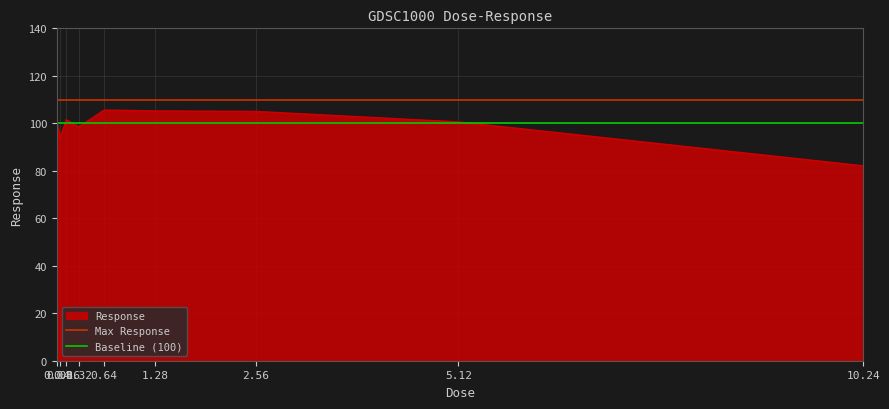

What is the highest value of the Response series?

105.6